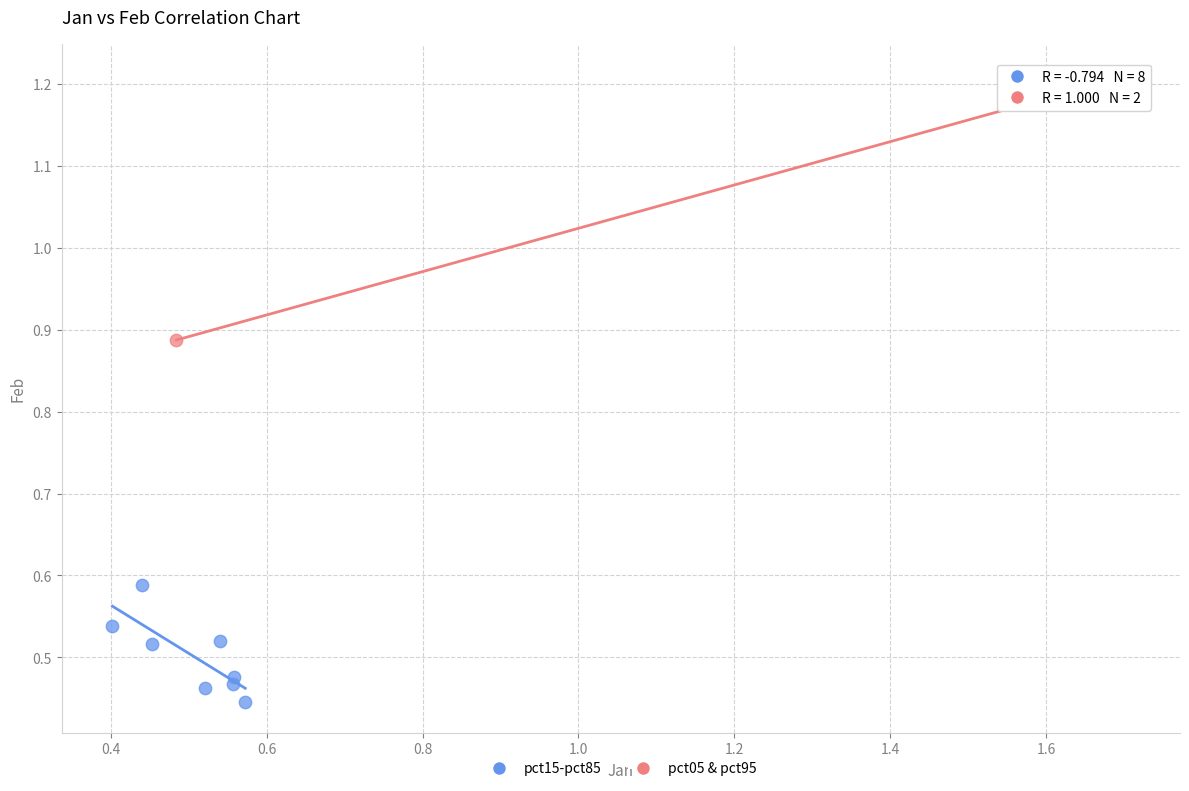

What are all the series names shown in the legend?

pct15-pct85, pct05 & pct95